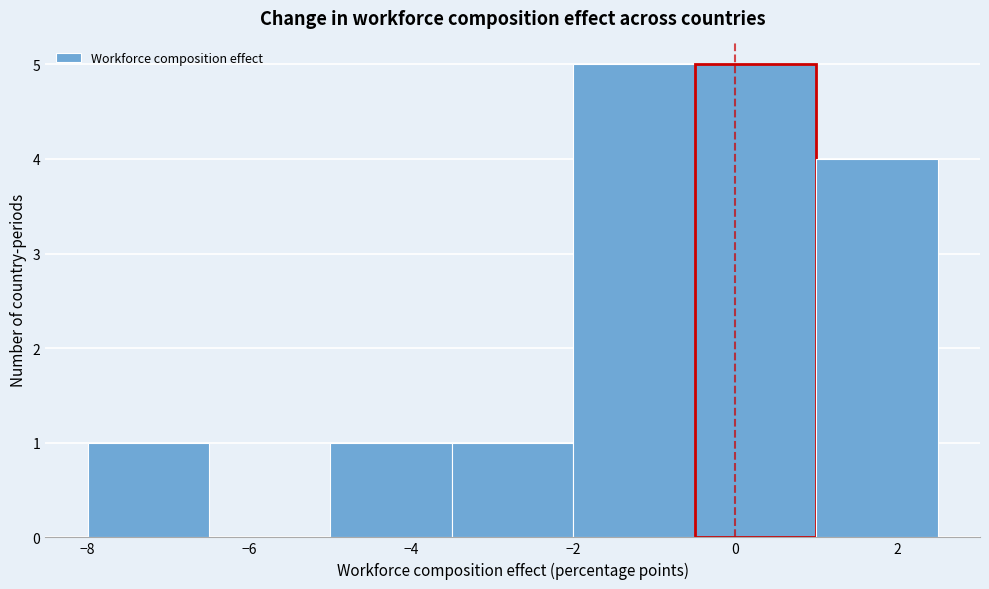

What is the height of the bar covering 1.0 to 2.5 on the x-axis? Neither the bar edges nor the heights are printed on the chart, so give them approximately, as read against the axes.

4